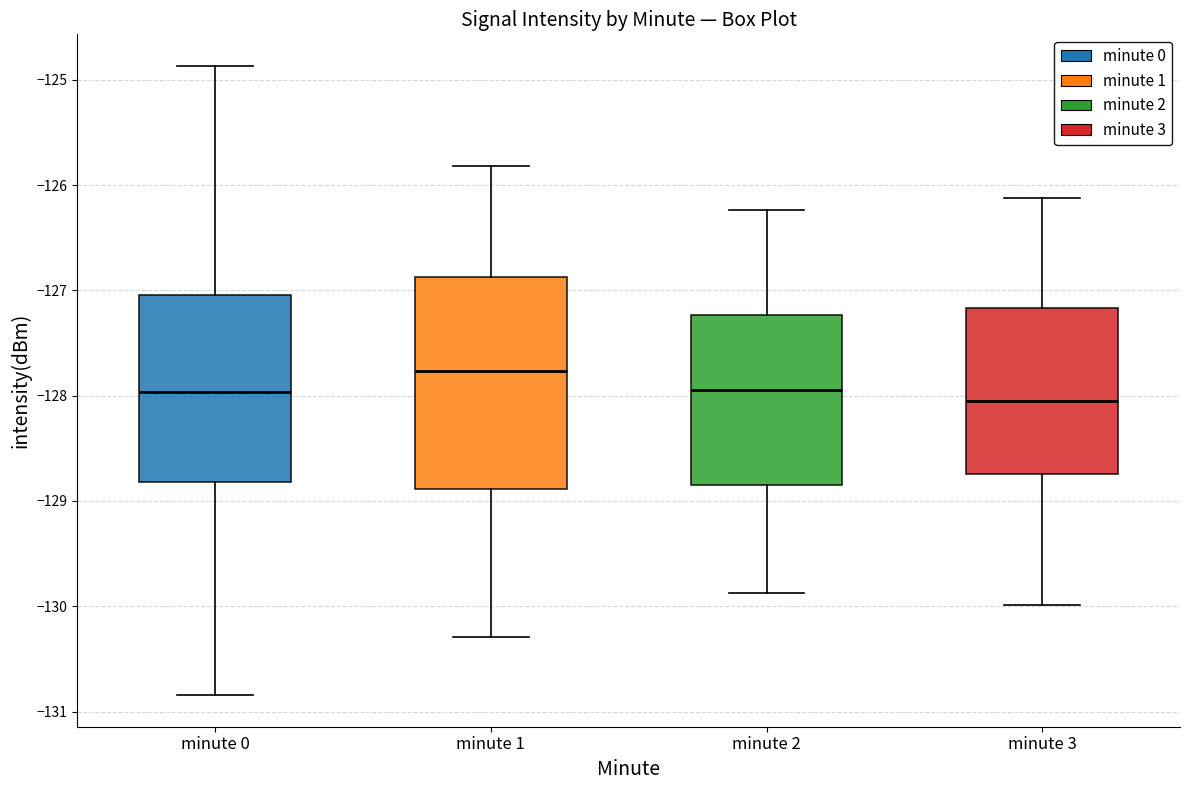

Reading left to right, transcribe this box plot: for each box, give where its median line is, the range the box spans, and where its two whiskers end, as read against the y-axis. The values are not printed on the chart, so give them approximately, as read against the axis.

minute 0: median -128.0, box -128.8 to -127.0, whiskers -130.8 to -124.9
minute 1: median -127.8, box -128.9 to -126.9, whiskers -130.3 to -125.8
minute 2: median -127.9, box -128.8 to -127.2, whiskers -129.9 to -126.2
minute 3: median -128.1, box -128.7 to -127.2, whiskers -130.0 to -126.1